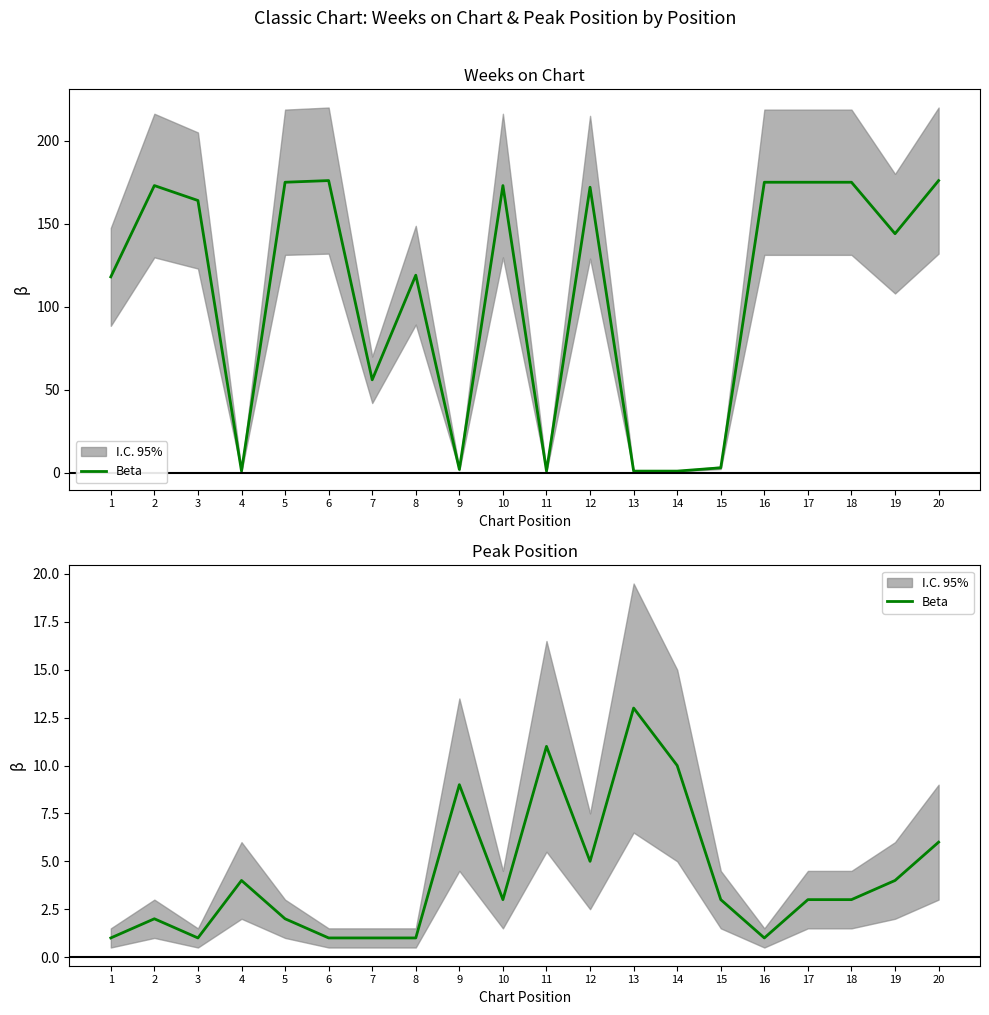

List the labels in order of value, smallest first.

1, 3, 6, 7, 8, 16, 2, 5, 10, 15, 17, 18, 4, 19, 12, 20, 9, 14, 11, 13